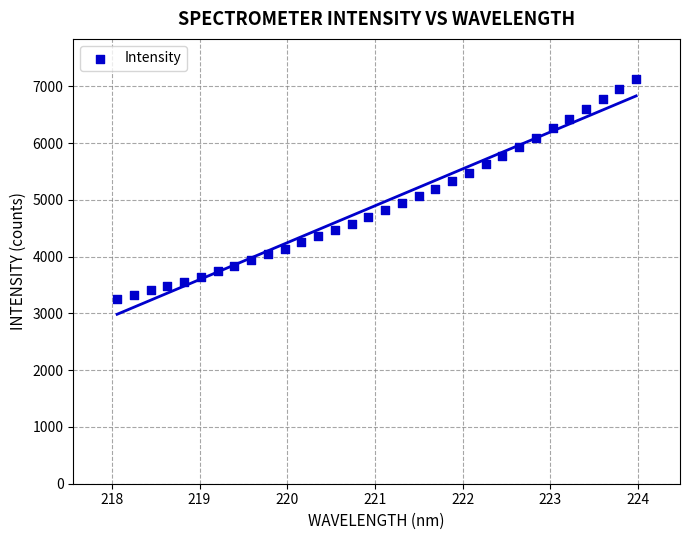

What is the range of Y values (max minus min)?

3874.2